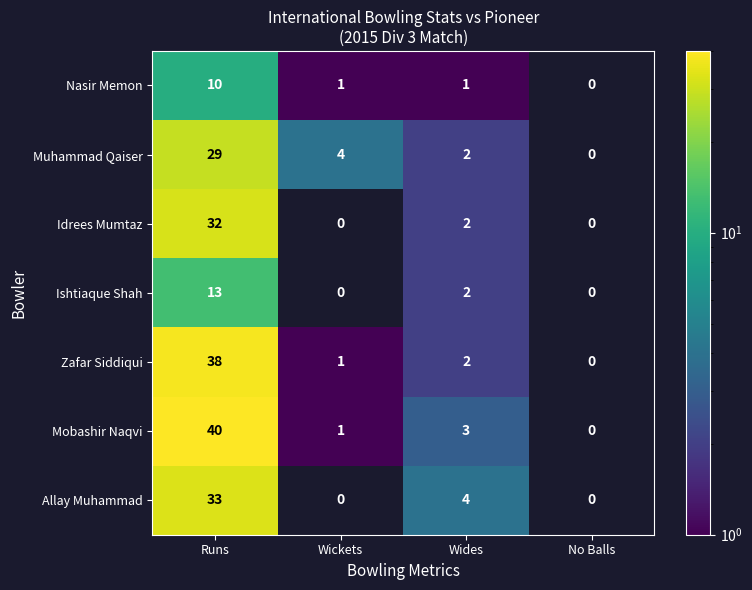

What is the spread (max minus min) of values at Wickets?

4